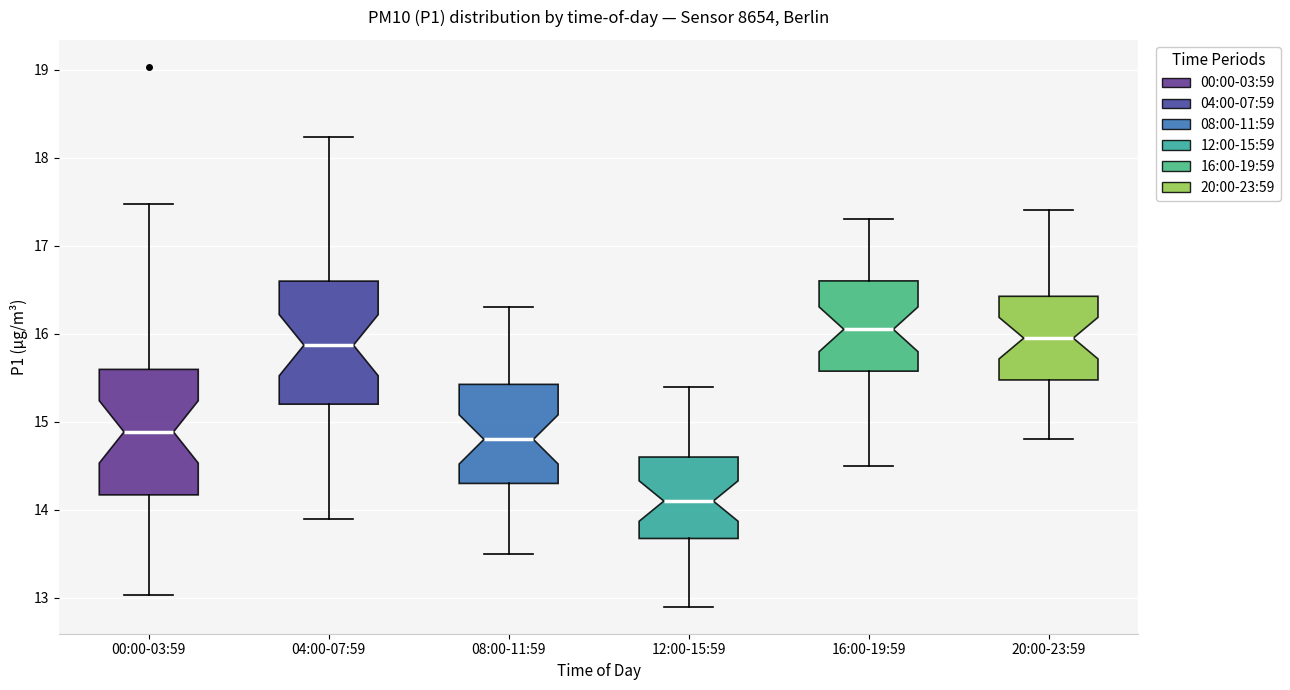

Reading left to right, transcribe this box plot: for each box, give where its median line is, the range the box spans, and where its two whiskers end, as read against the y-axis. The values are not printed on the chart, so give them approximately, as read against the axis.

00:00-03:59: median 14.9, box 14.2 to 15.6, whiskers 13.0 to 17.5
04:00-07:59: median 15.9, box 15.2 to 16.6, whiskers 13.9 to 18.2
08:00-11:59: median 14.8, box 14.3 to 15.4, whiskers 13.5 to 16.3
12:00-15:59: median 14.1, box 13.7 to 14.6, whiskers 12.9 to 15.4
16:00-19:59: median 16.1, box 15.6 to 16.6, whiskers 14.5 to 17.3
20:00-23:59: median 16.0, box 15.5 to 16.4, whiskers 14.8 to 17.4